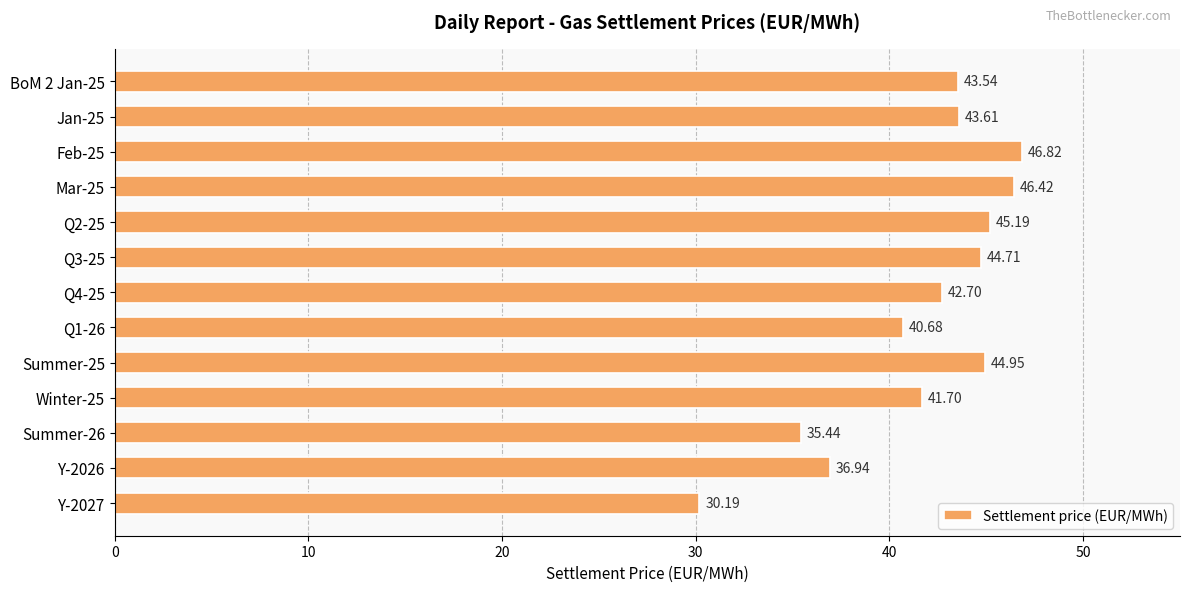

What is the change in value from Feb-25 to Summer-26?

-11.4